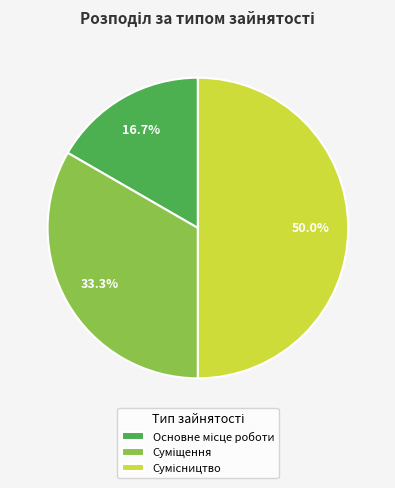

What is the change in value from Суміщення to Сумісництво?

+1